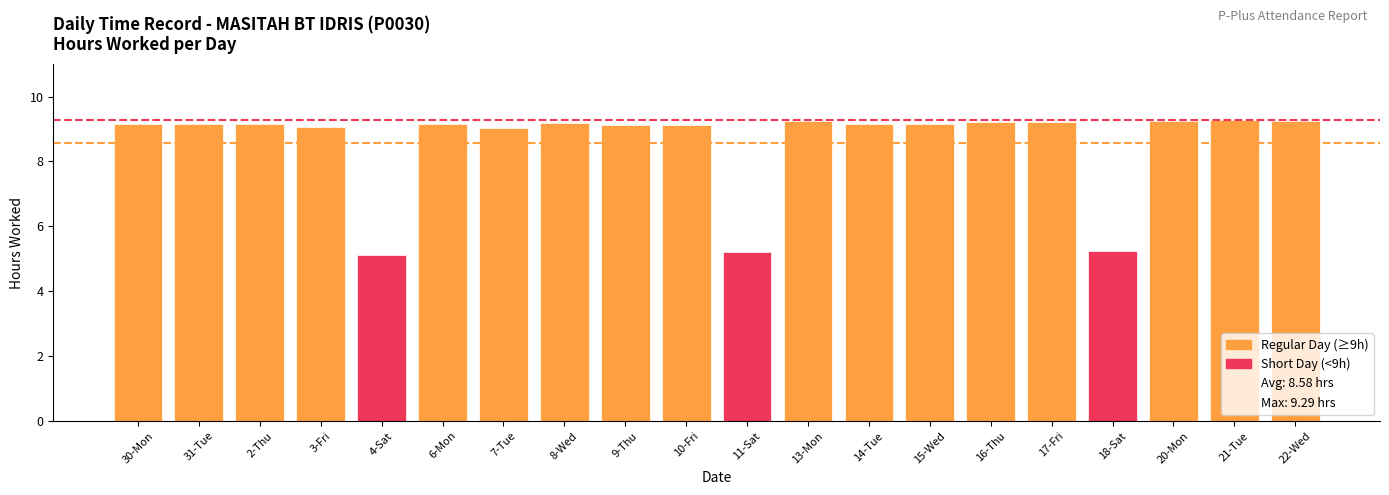

Which has a higher value, 8-Wed or 11-Sat?

8-Wed